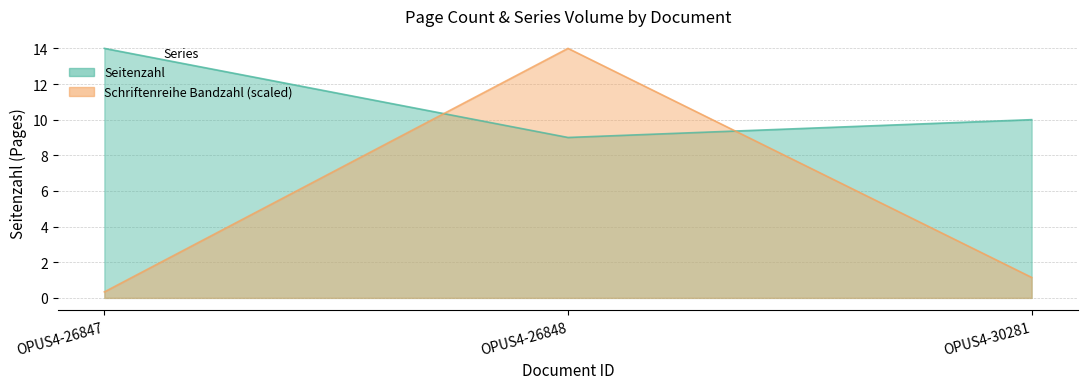

At OPUS4-26847, list the series in order from smallest to largest.

Schriftenreihe Bandzahl, Seitenzahl